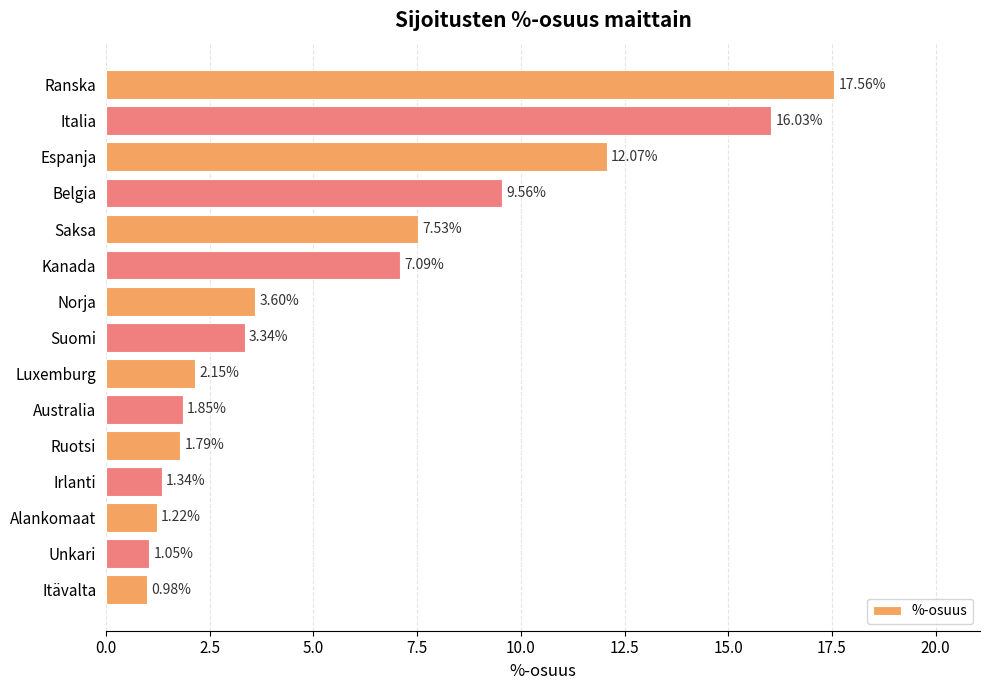

What is the difference between the maximum and minimum values?

16.6